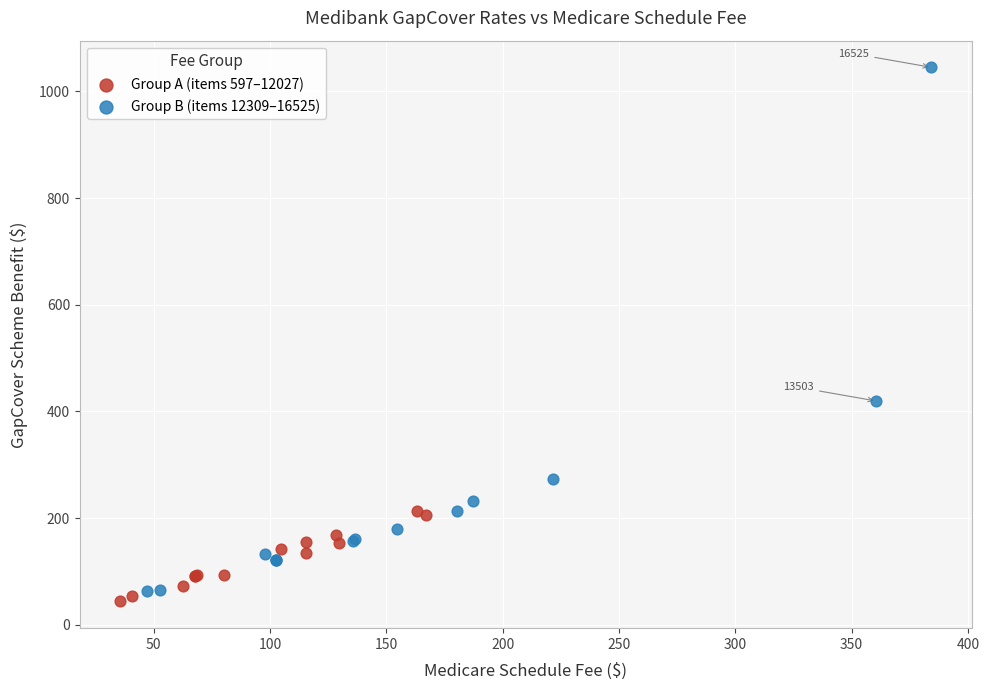

Which series contains the highest Y value?

Group B (items 12309–16525)